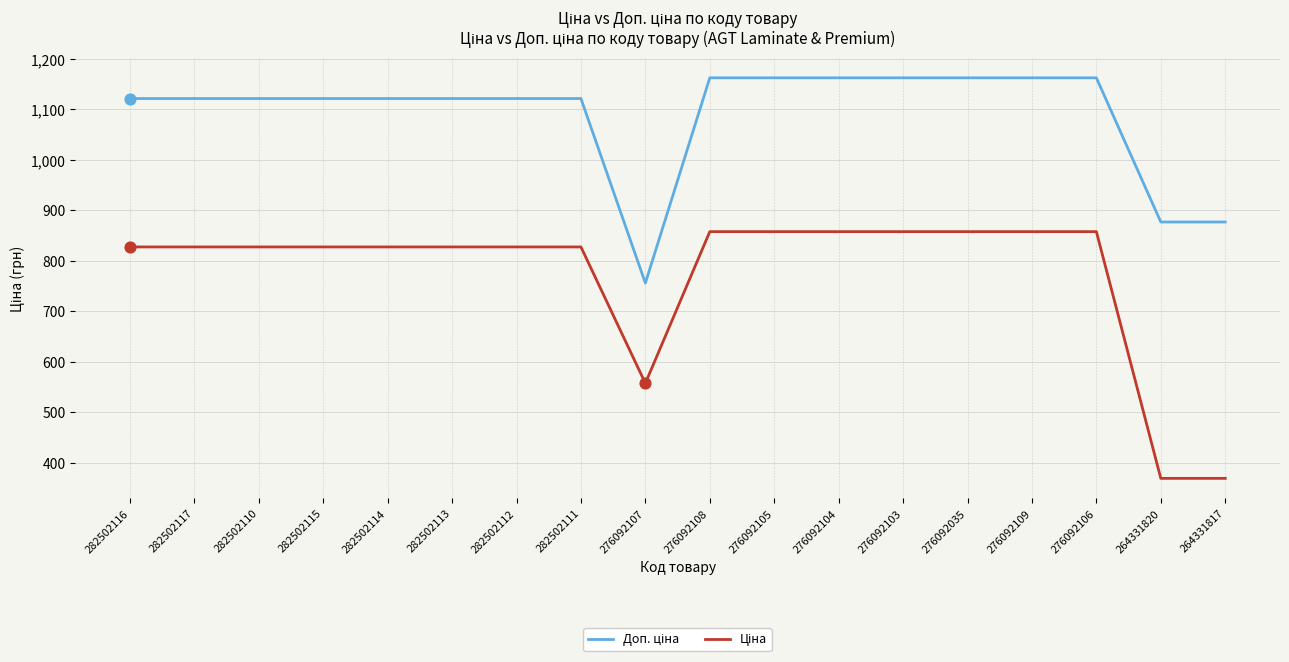

What is the greatest value displayed?

1162.5